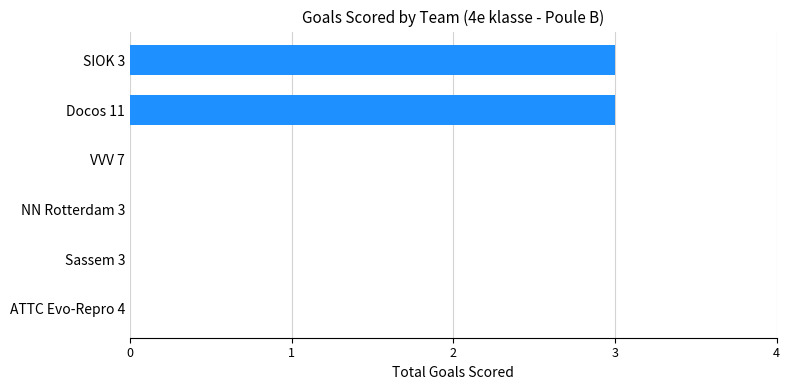

What is the maximum value shown in the chart?

3